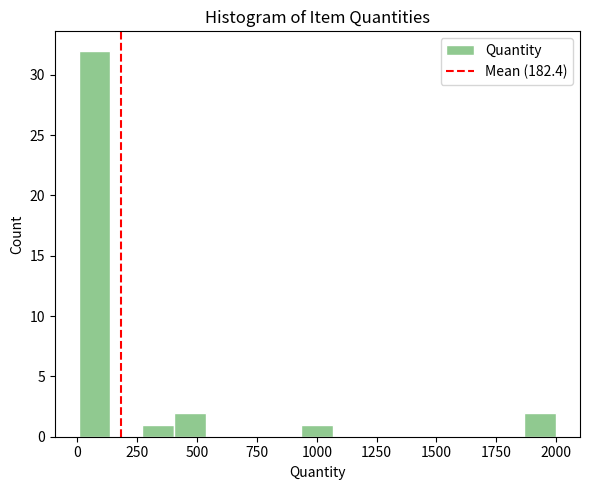

Around what value on the x-axis is the tallest bar? Give the approximate position of its centre, as read against the axis.

50